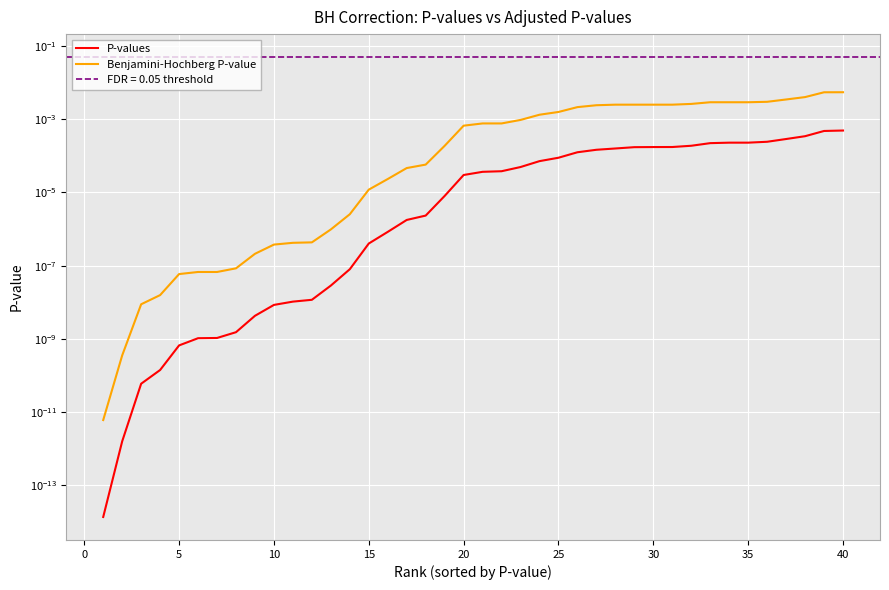

Rank the series by their maximum value, from lowest to highest.

P-values, Benjamini-Hochberg P-value